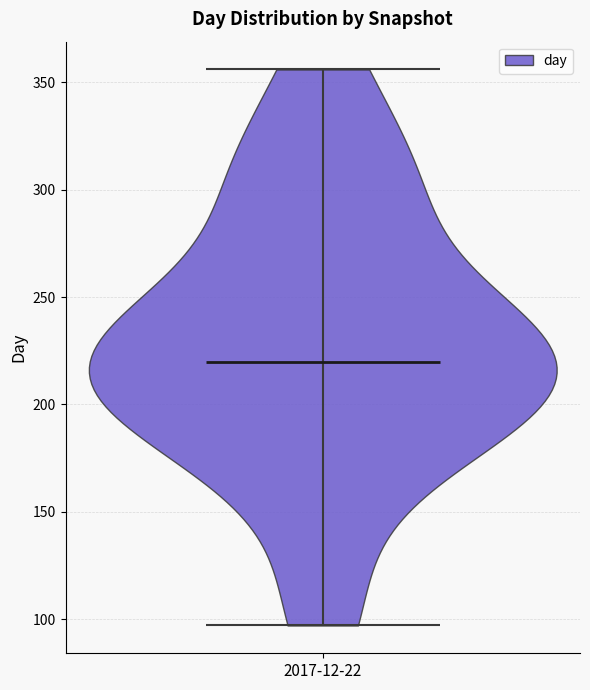

Read this violin plot against the y-axis: where its median line is, and the lowest and highest points the violin reaches. The values are not printed on the chart, so give them approximately, as read against the axis.

median line 220, lowest point 95, highest point 355